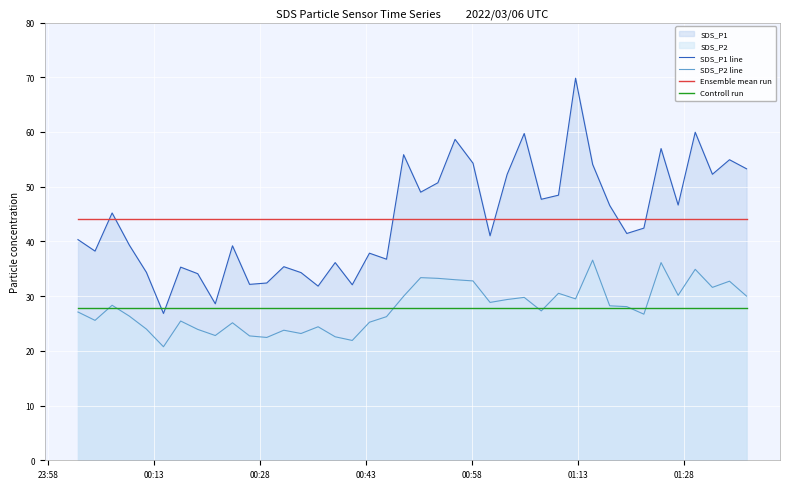

Rank the series by their maximum value, from highest to lowest.

SDS_P1 line, Ensemble mean run, SDS_P2 line, Controll run